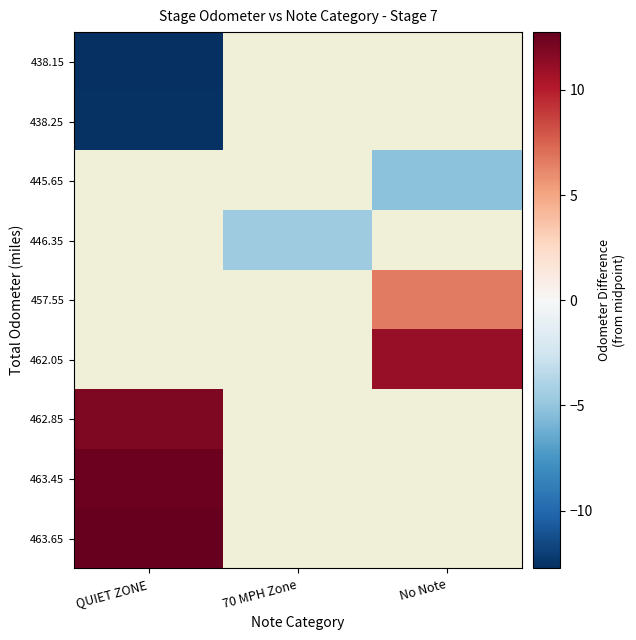

How many series are shown in this chart?

9